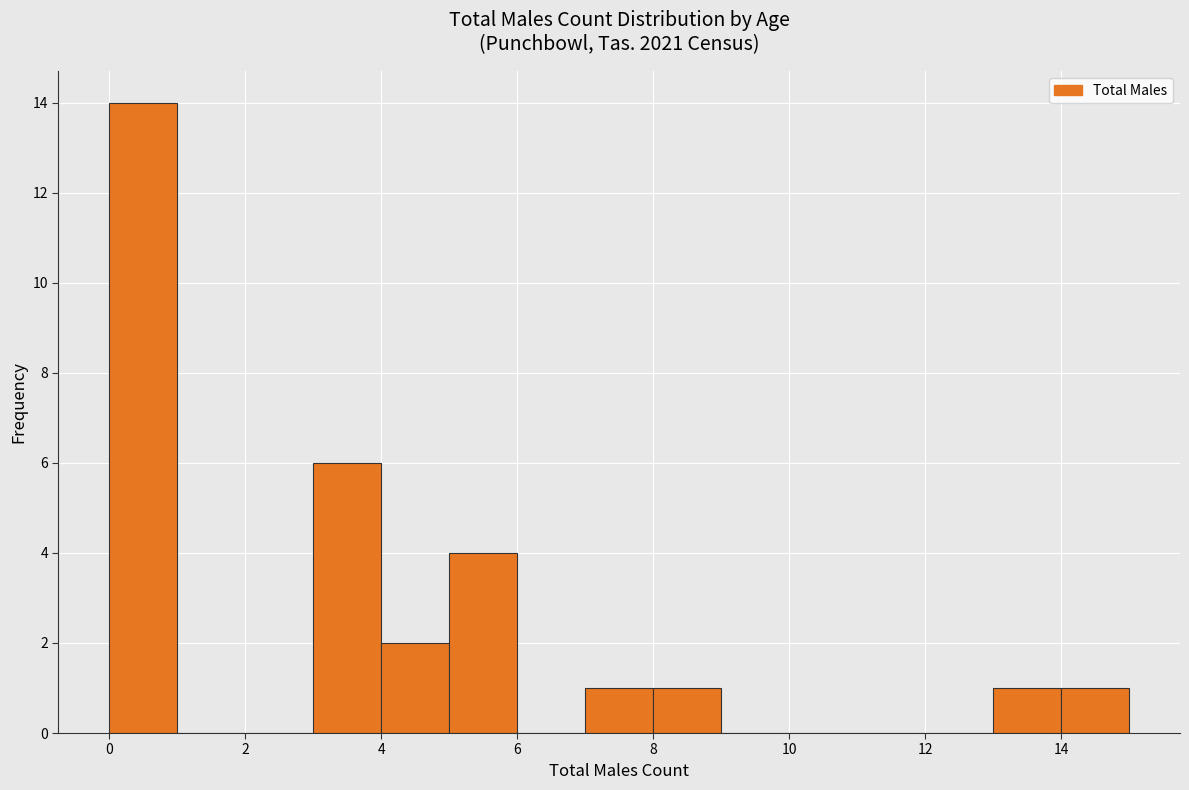

Over which range of the x-axis is the bar tallest?

0 to 1